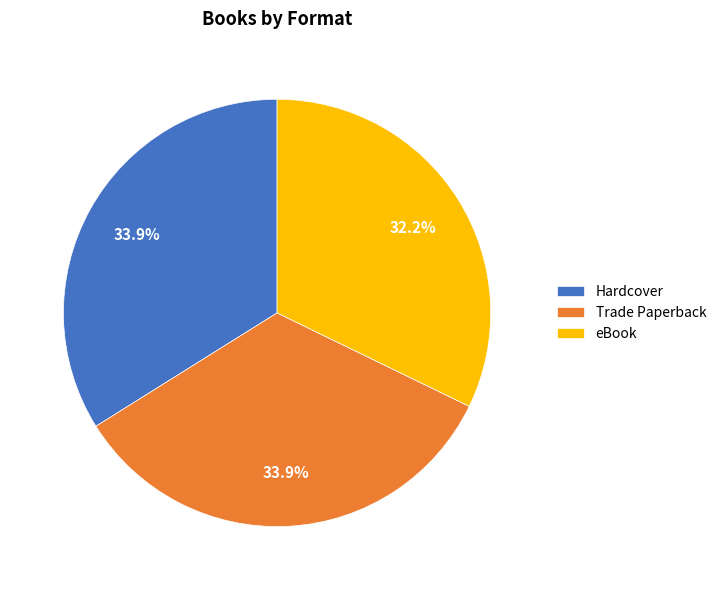

To the nearest percent, what is the average slice percentage?

33%